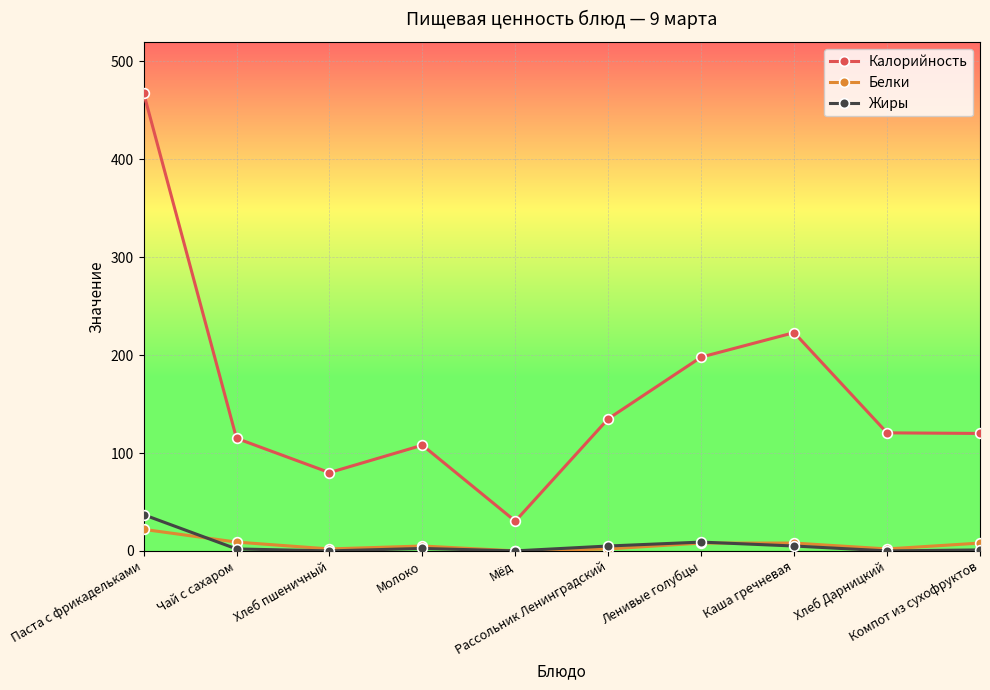

What is the sum of the Калорийность values at Молоко and Компот из сухофруктов?

228.0